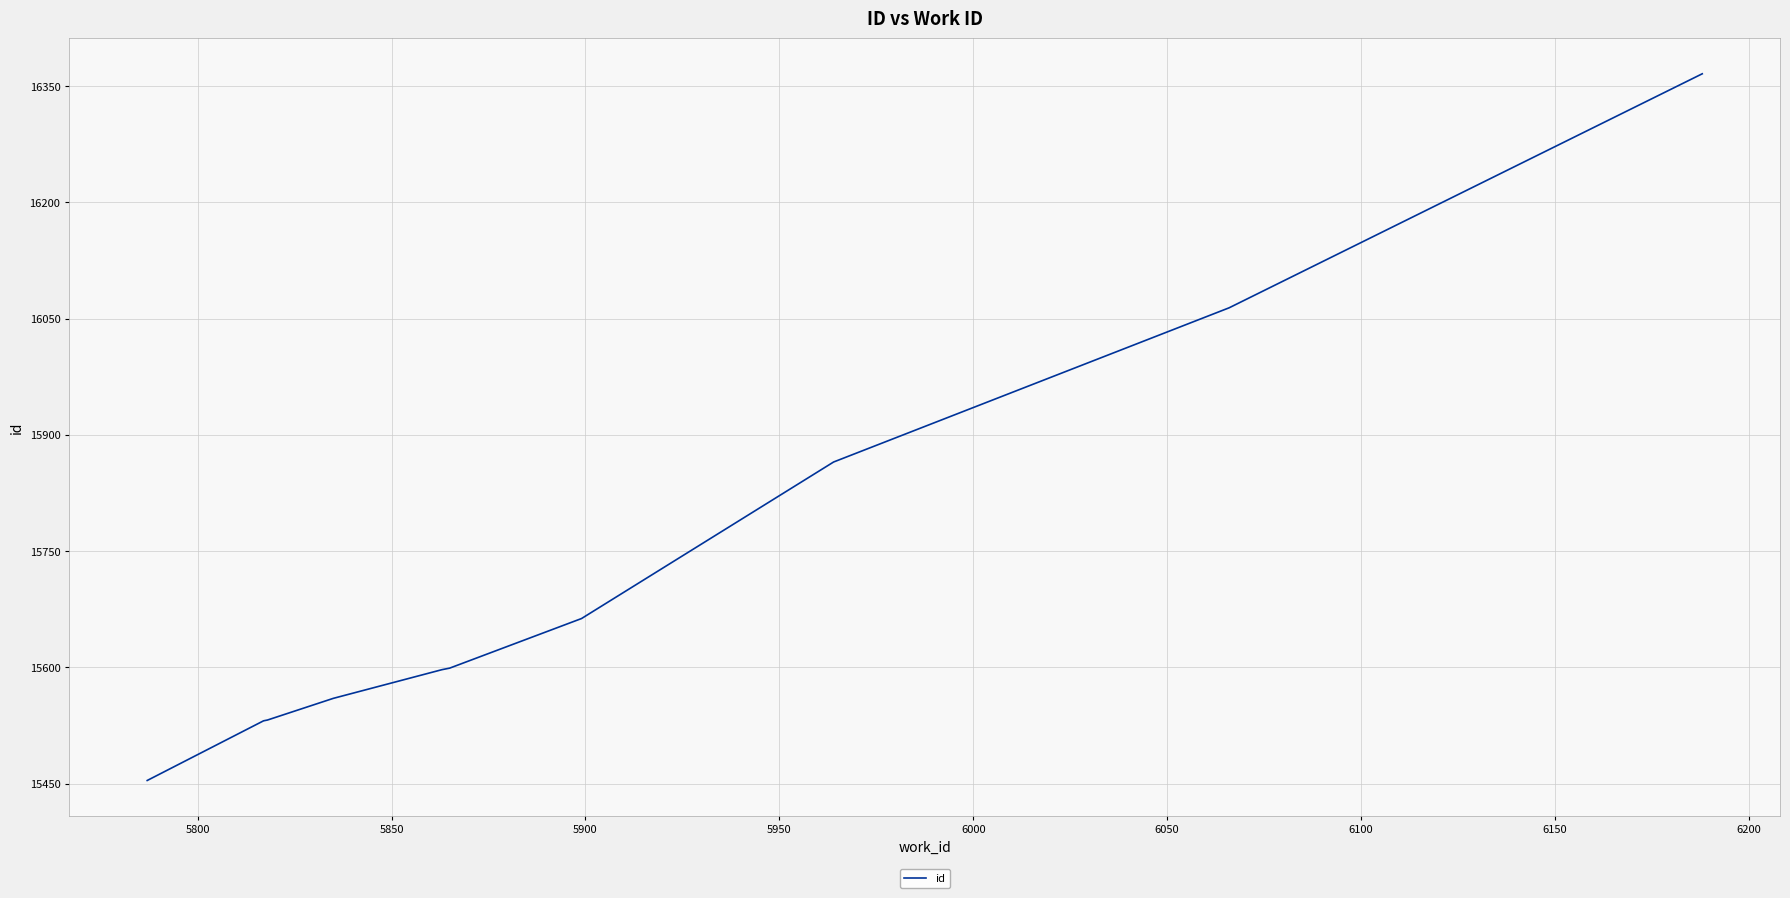

What is the smallest value displayed?

15454